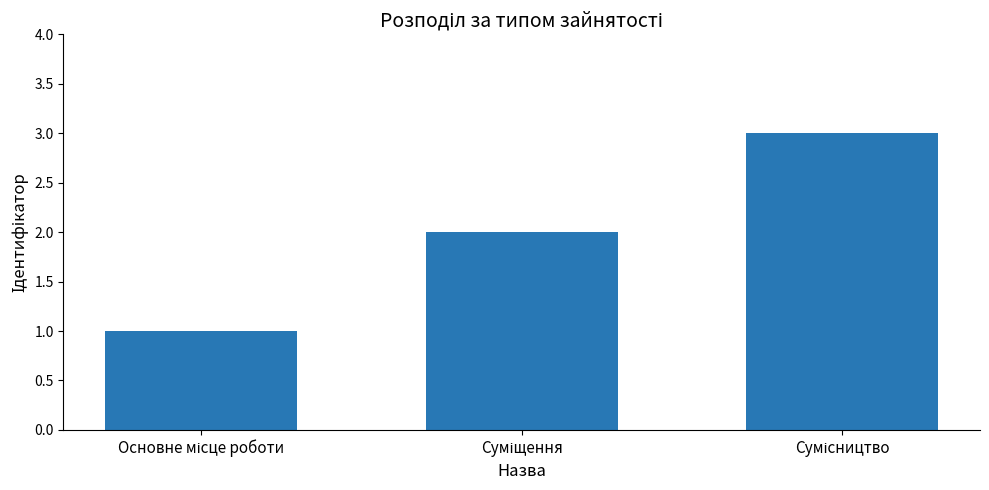

What is the maximum value shown in the chart?

3